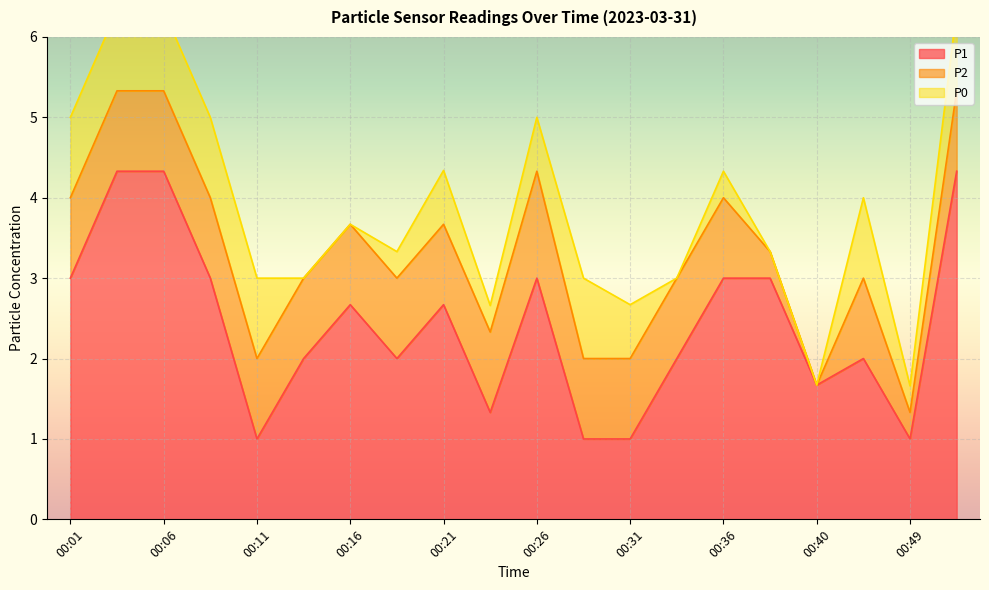

In P0, how many points are higher than both neighbors (excluding endpoints)?

4